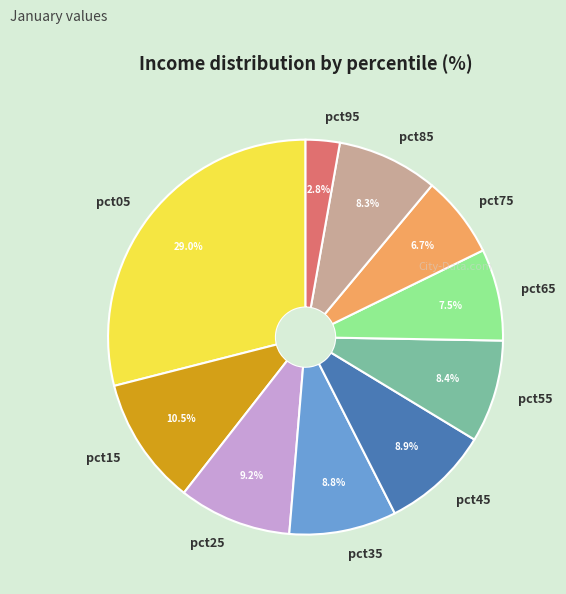

The pct85 slice represents 8% of the pie. True or false?

True